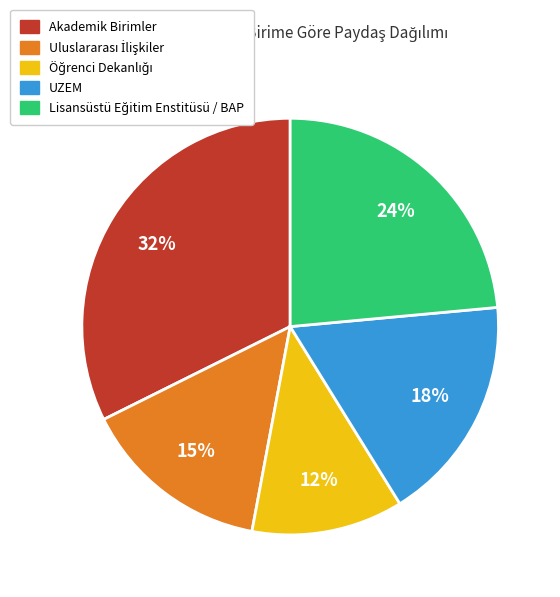

To the nearest percent, what percentage of the pie is UZEM?

18%